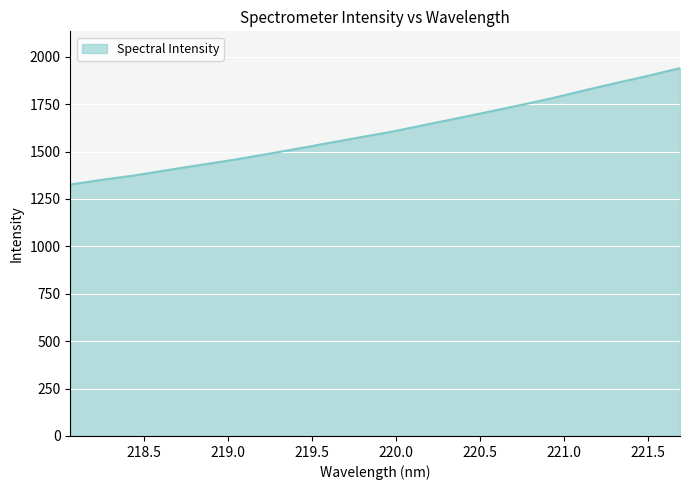

How many series are shown in this chart?

1